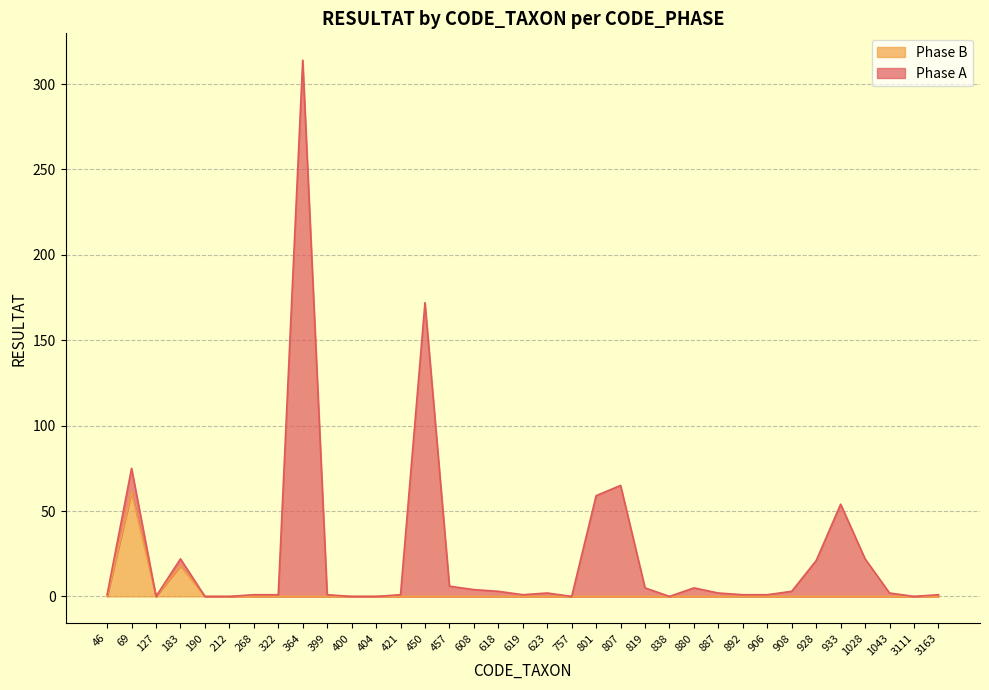

The Phase B series shows 35 at 838. True or false?

False